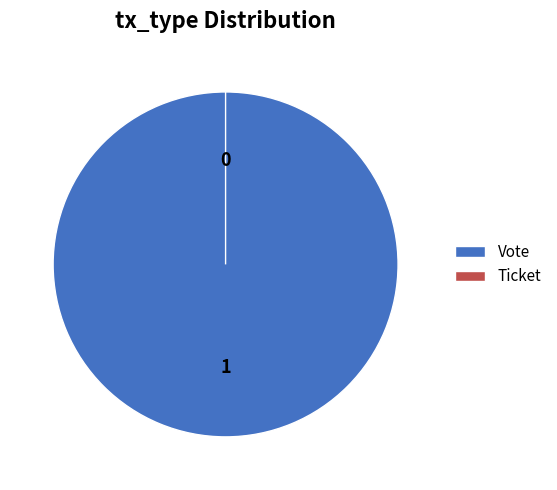

How many segments does this pie chart have?

2